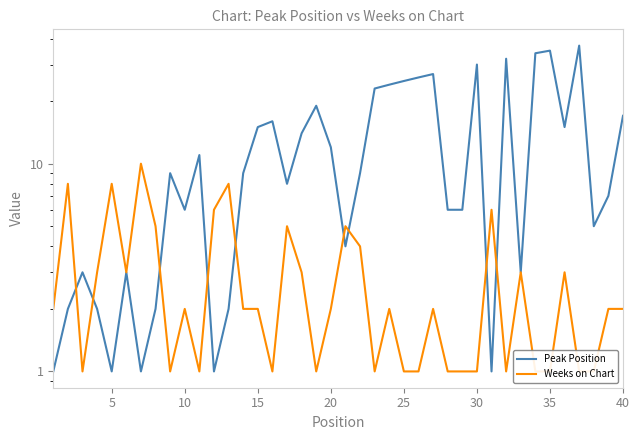

Does the chart have visible grid lines?

No